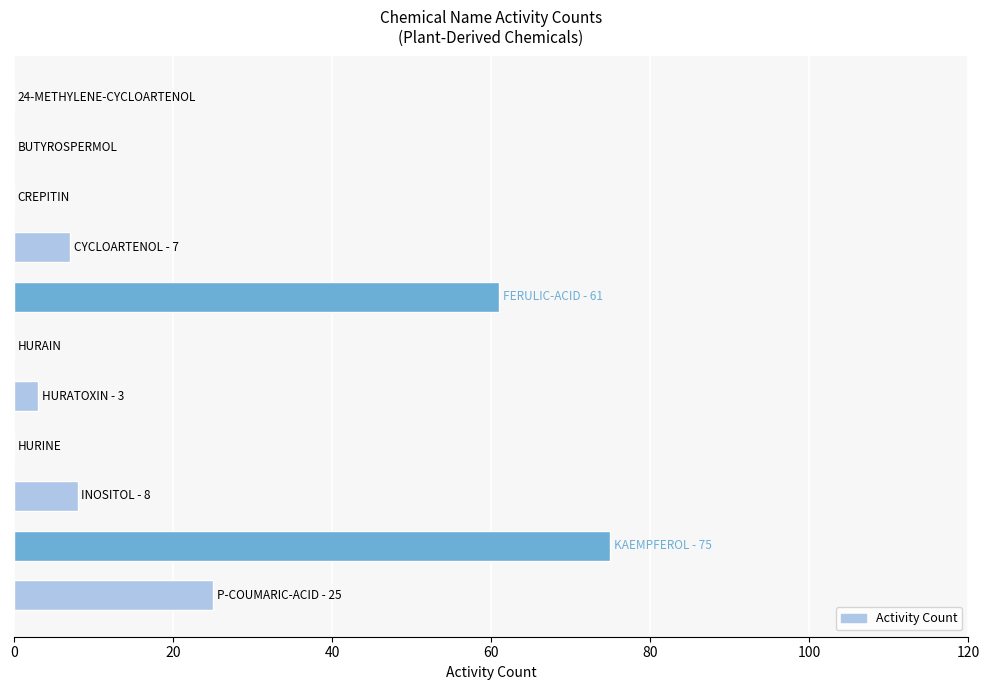

What is the greatest value displayed?

75